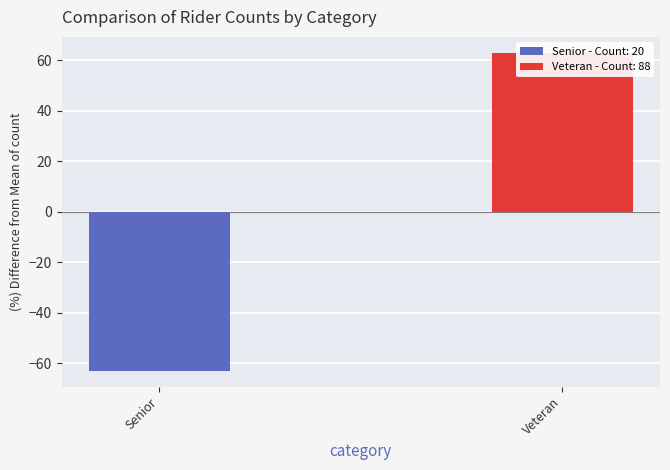

What is the sum of the values at Veteran and Senior?

108